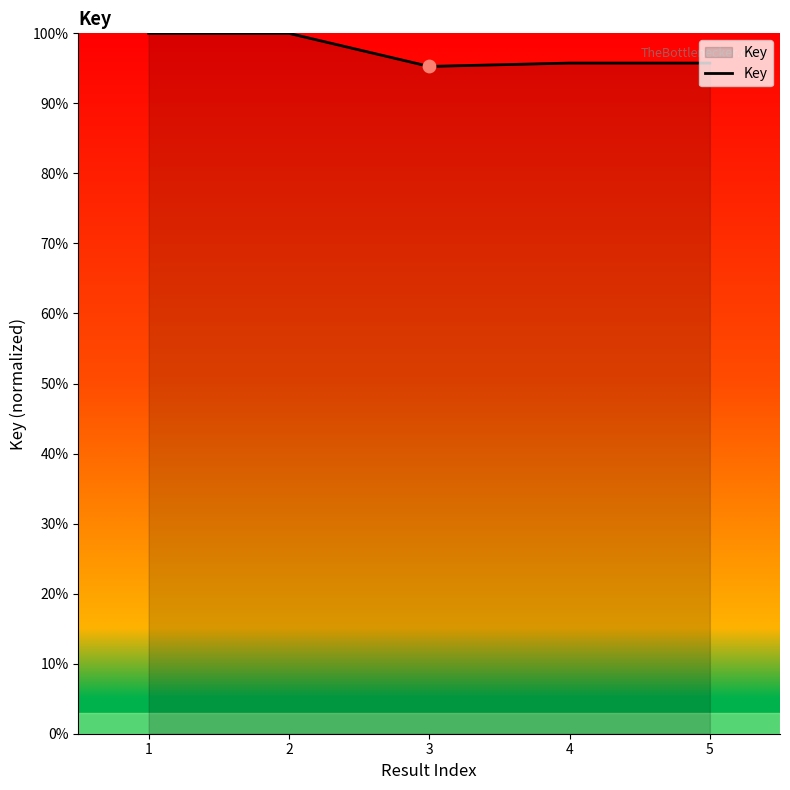

What is the change in value from 1 to 3?

-4.7